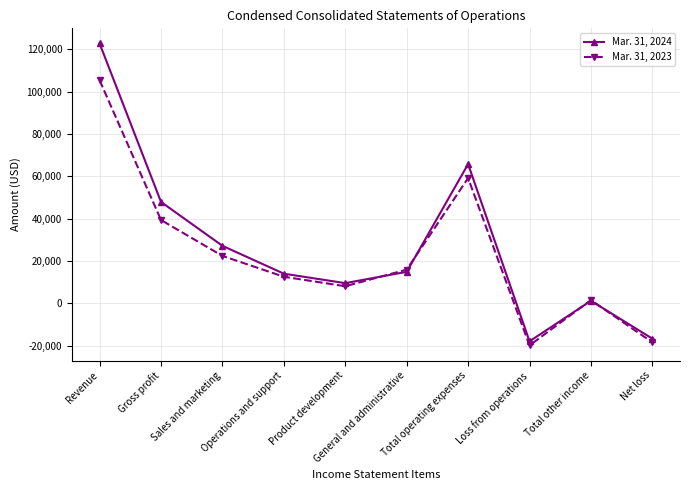

Reading right to left, what are all the values shown in this chart?

Mar. 31, 2024: Net loss=-16604	Total other income=1253	Loss from operations=-17857	Total operating expenses=65759	General and administrative=14922	Product development=9590	Operations and support=14047	Sales and marketing=27200	Gross profit=47902	Revenue=122690
Mar. 31, 2023: Net loss=-18343	Total other income=1580	Loss from operations=-19787	Total operating expenses=59156	General and administrative=15957	Product development=8125	Operations and support=12608	Sales and marketing=22439	Gross profit=39369	Revenue=105326